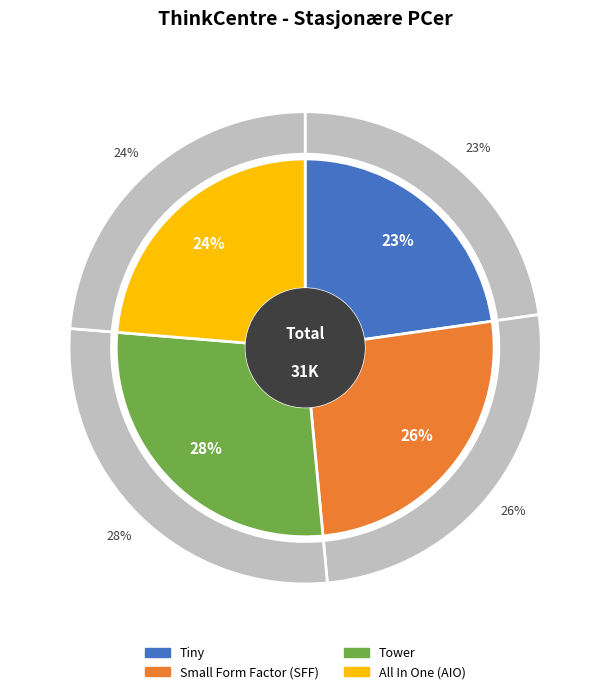

Which slice is the largest?

Tower